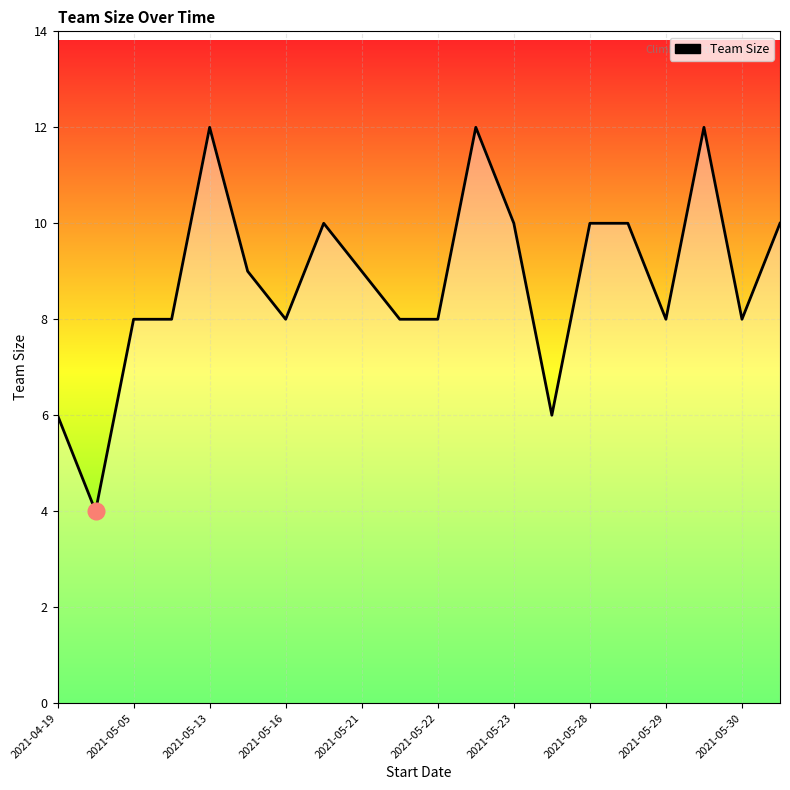

What is the difference between the maximum and minimum values?

8